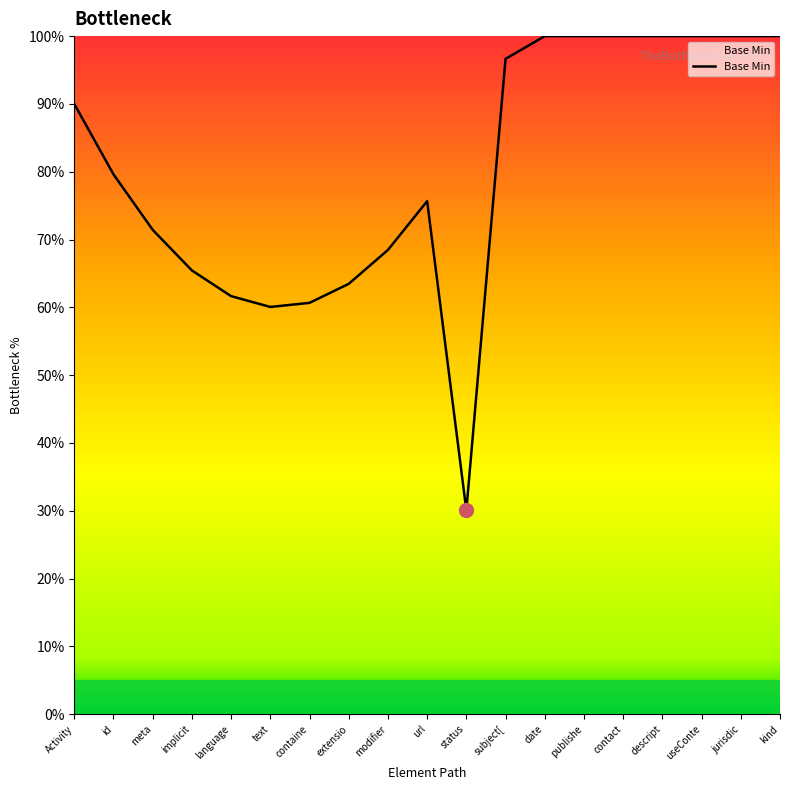

What is the change in value from meta to url?

+4.2